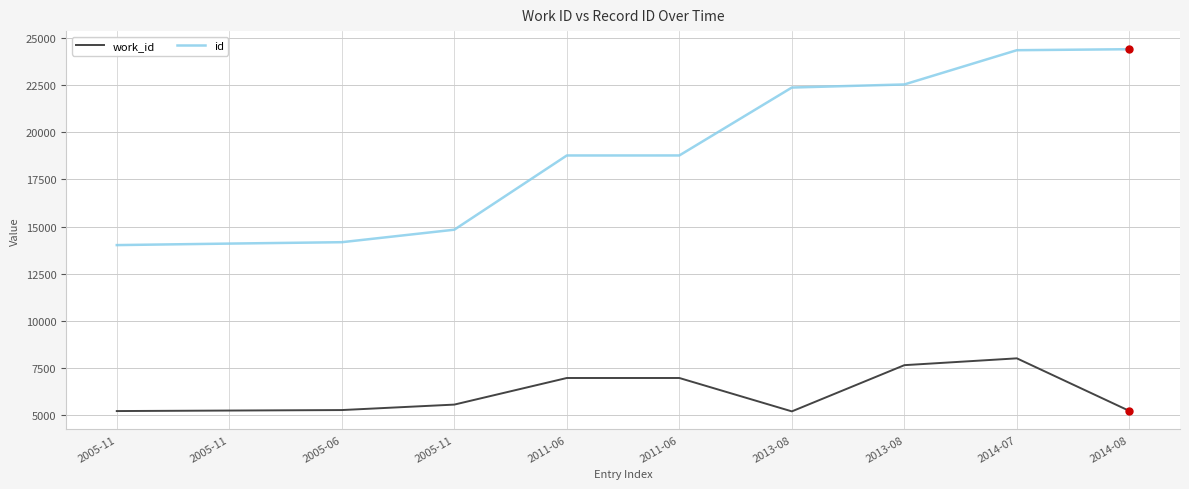

What are all the series names shown in the legend?

work_id, id